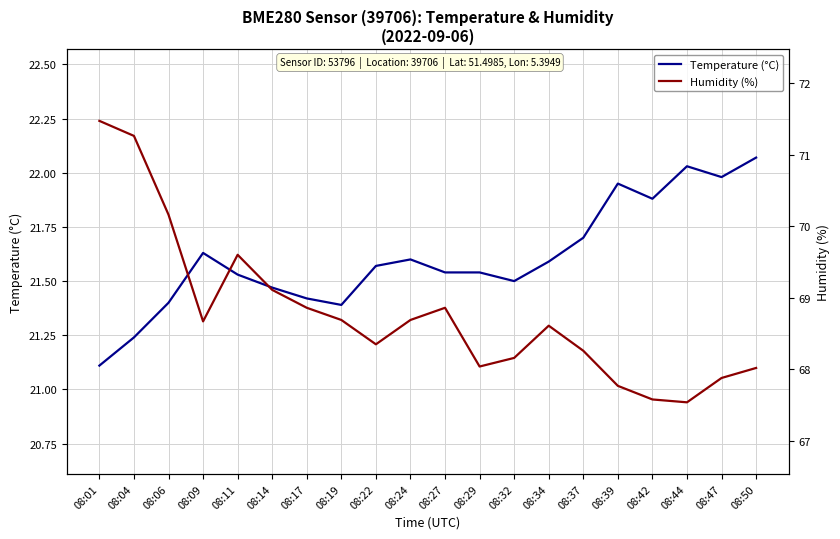

What is the maximum value shown in the chart?

71.5